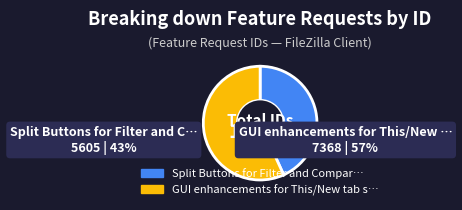

Does any single category account for the majority?

Yes